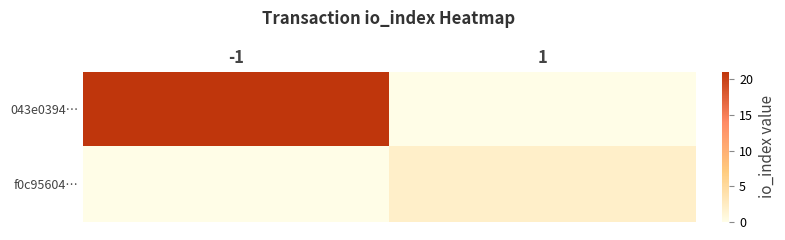

Reading right to left, extract all data points from this chart.

043e0394…: 1=0	-1=21
f0c95604…: 1=2	-1=0